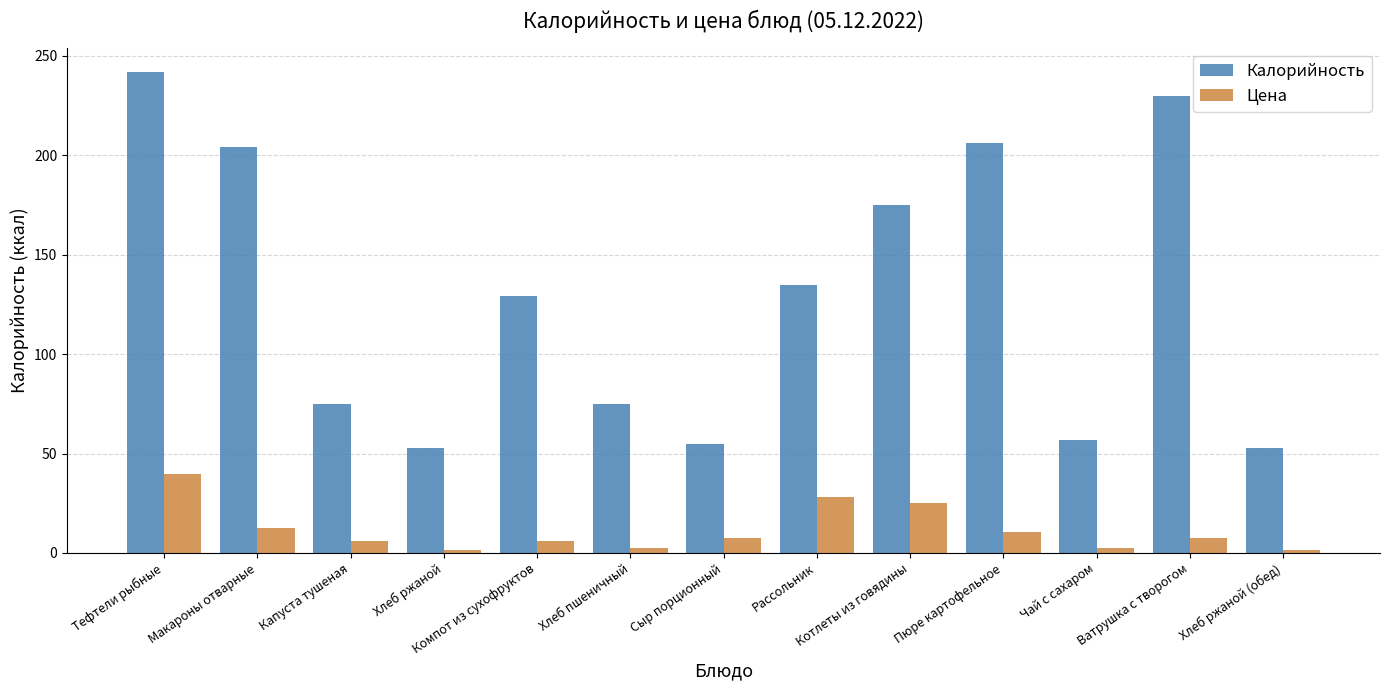

What is the sum of the Калорийность values at Хлеб ржаной and Ватрушка с творогом?

283.0